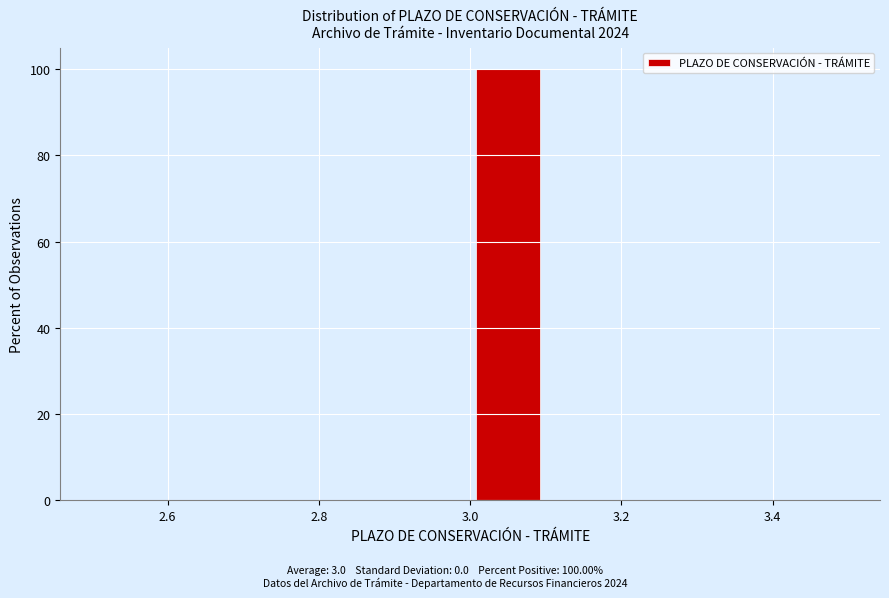

Over which range of the x-axis is the bar tallest?

3.0 to 3.1